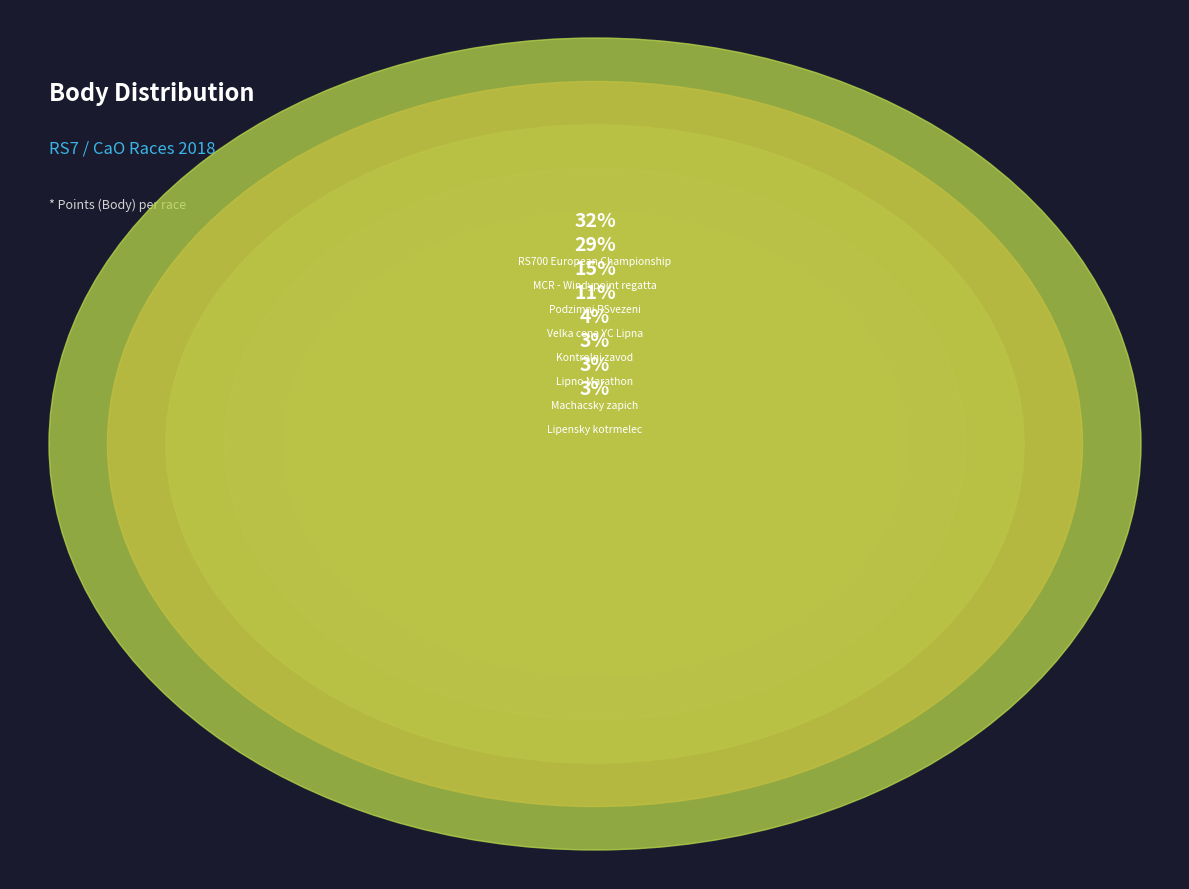

To the nearest percent, what is the difference between the largest and smallest slice percentages?

30%